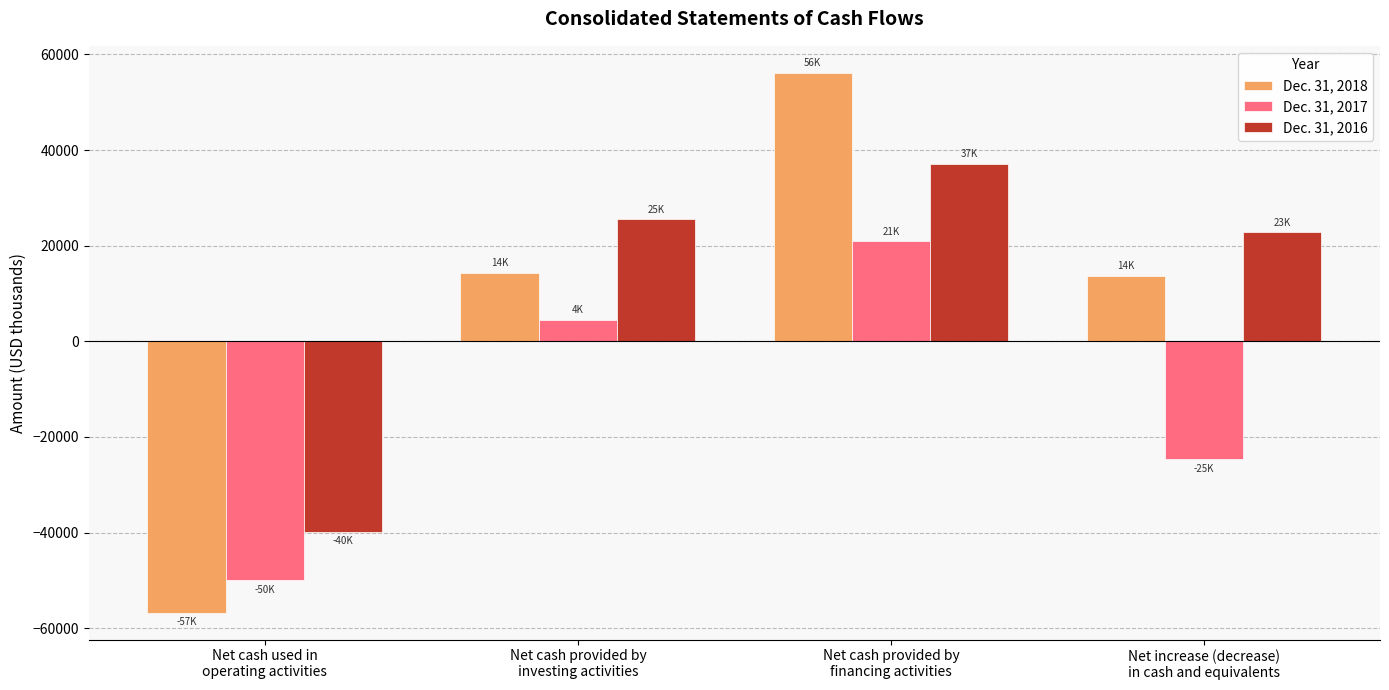

What are all the series names shown in the legend?

Dec. 31, 2018, Dec. 31, 2017, Dec. 31, 2016